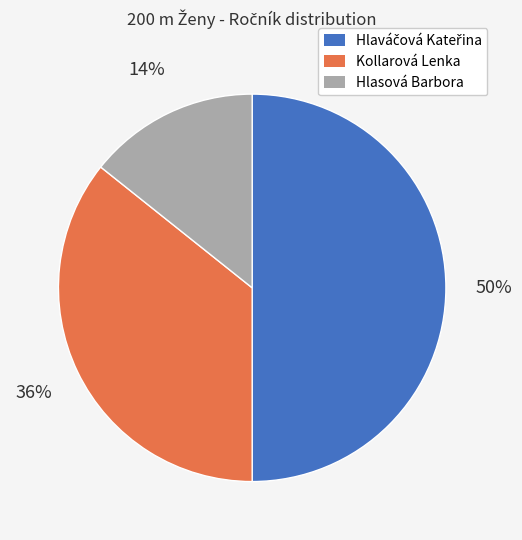

Which category has the smallest portion of the pie?

Hlasová Barbora